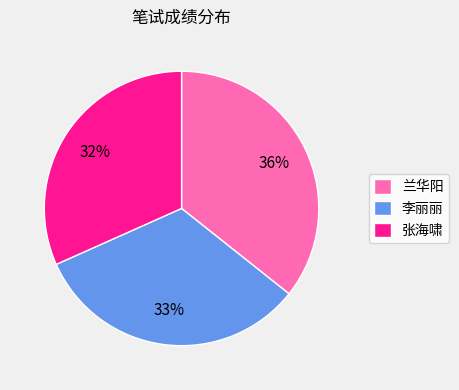

Does 李丽丽 represent more than half of the total?

No